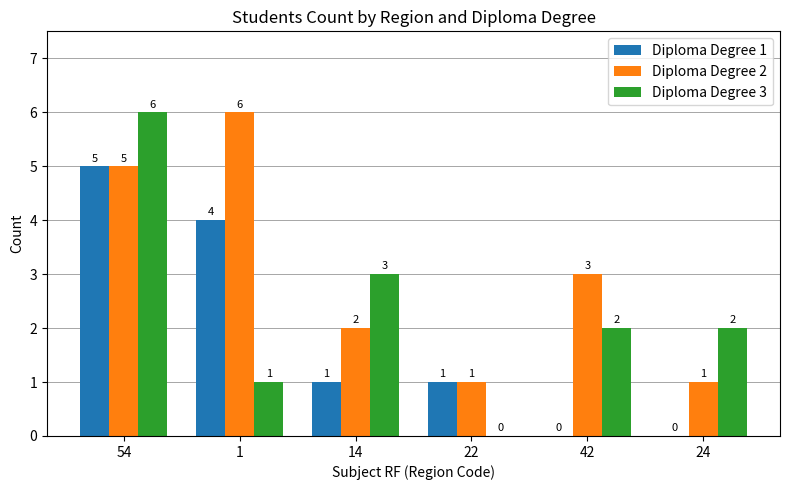

Are the bars grouped side by side (vs. stacked)?

Yes